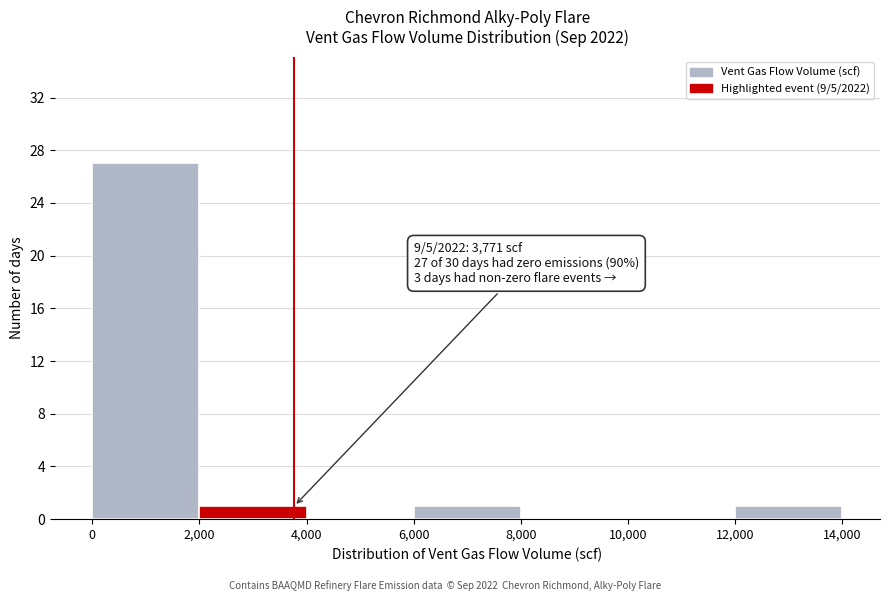

Over which range of the x-axis is the bar tallest?

0 to 2,000